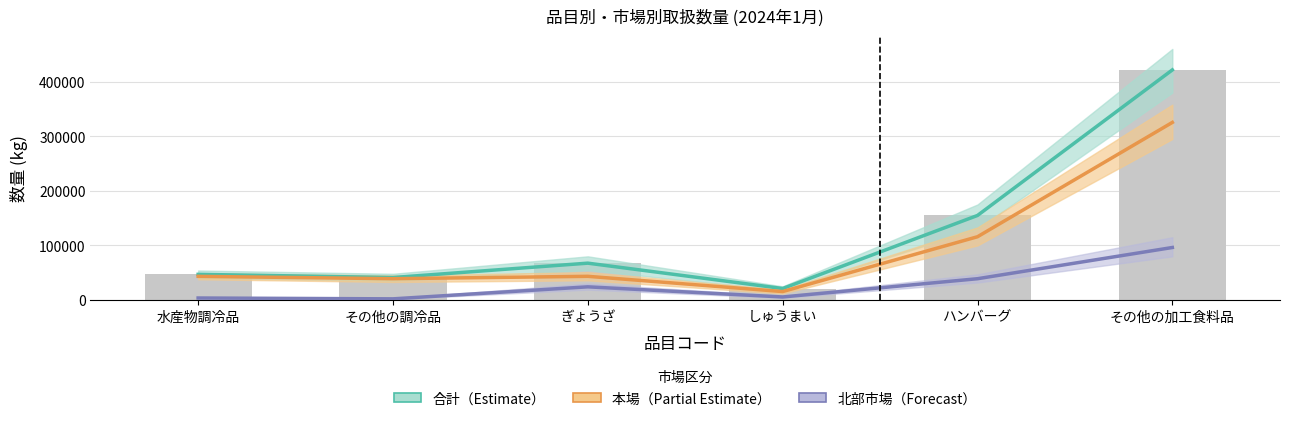

Which series changed the most between ぎょうざ and ハンバーグ?

合計（Estimate）